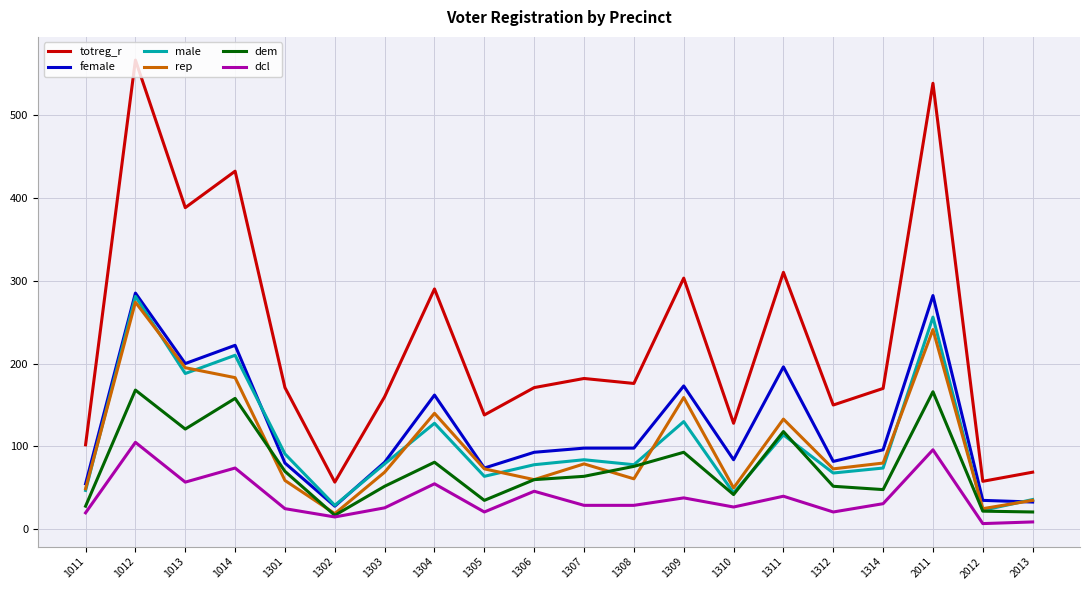

What value does the male series have at 1014?

210